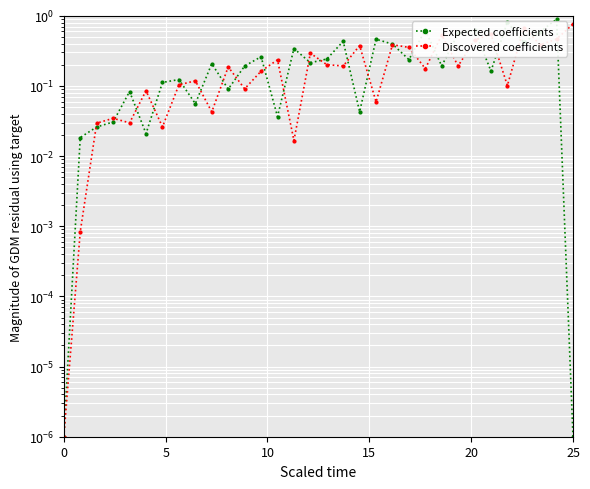

True or false: Discovered coefficients and Expected coefficients cross at least once.

True